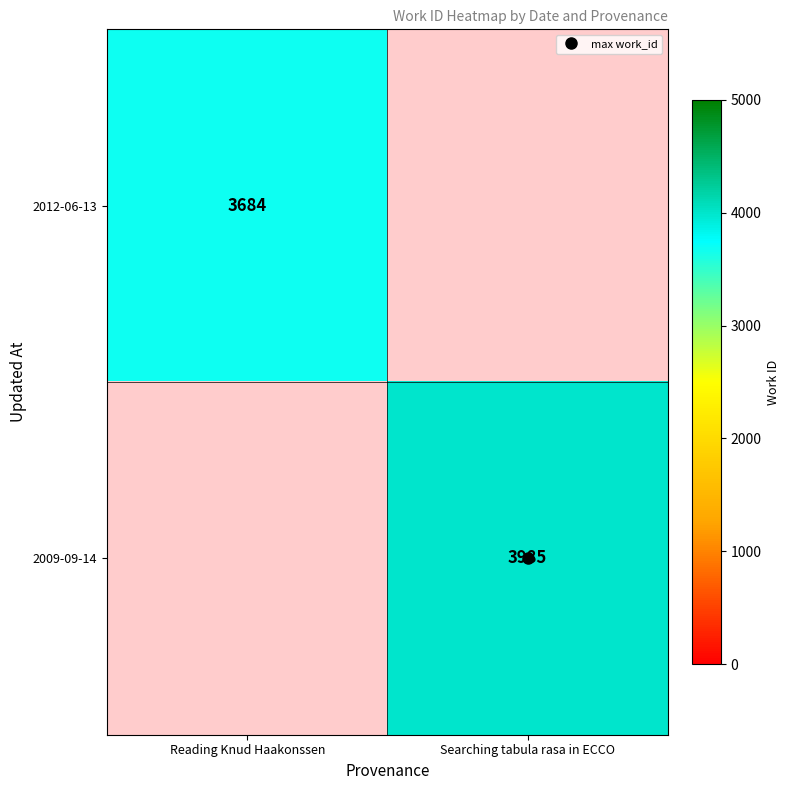

What is the total value across all series at Reading Knud Haakonssen?

3684